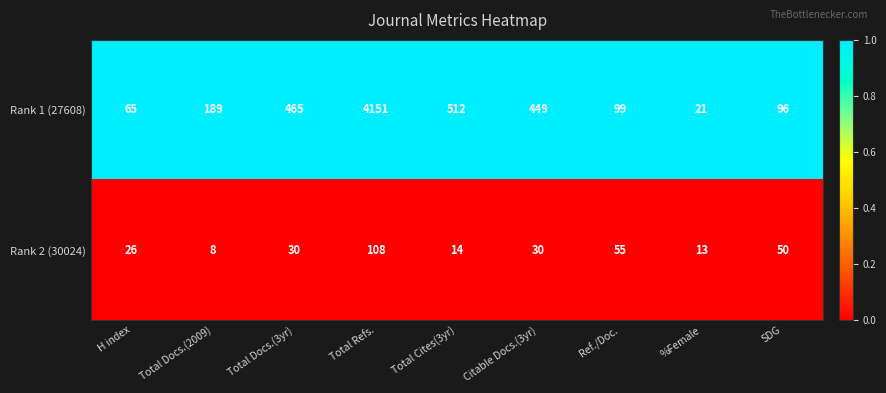

Between Total Refs. and Citable Docs.(3yr), which series saw the biggest shift?

Rank 1 (27608)